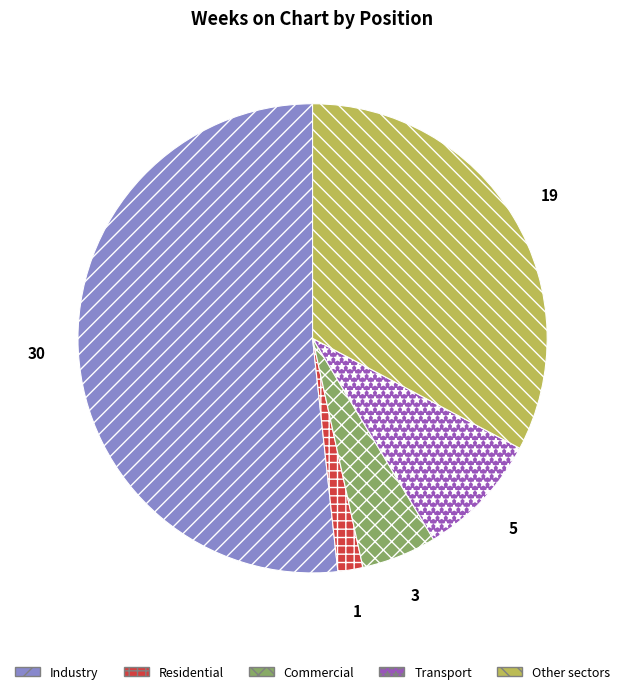

Do Other sectors and Transport together represent more than half of the pie?

No